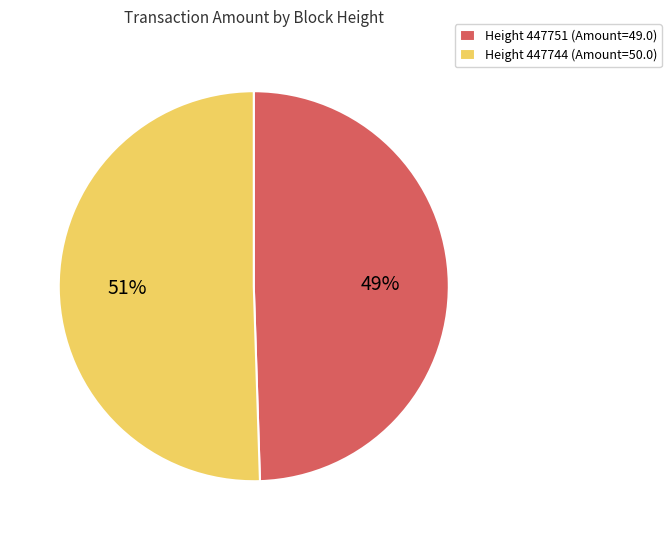

Count the number of slices in the pie.

2